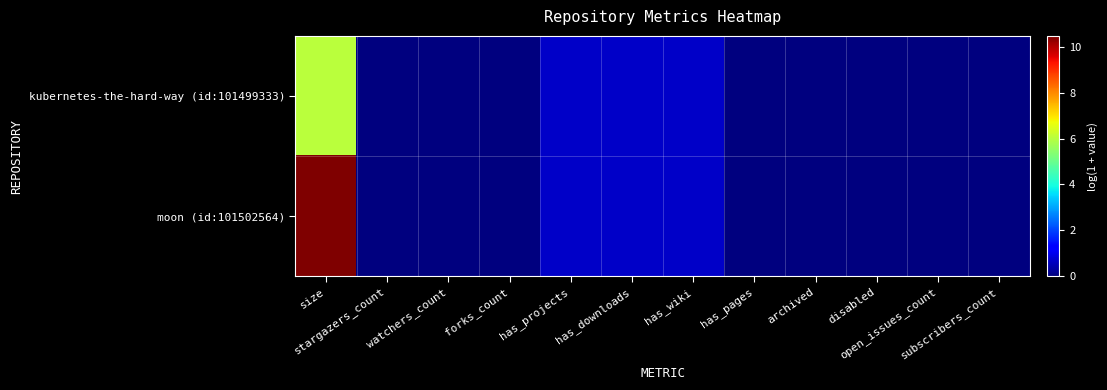

Reading left to right, list all the values displayed in this chart.

kubernetes-the-hard-way (id:101499333): size=6.0	stargazers_count=0.0	watchers_count=0.0	forks_count=0.0	has_projects=0.7	has_downloads=0.7	has_wiki=0.7	has_pages=0.0	archived=0.0	disabled=0.0	open_issues_count=0.0	subscribers_count=0.0
moon (id:101502564): size=10.5	stargazers_count=0.0	watchers_count=0.0	forks_count=0.0	has_projects=0.7	has_downloads=0.7	has_wiki=0.7	has_pages=0.0	archived=0.0	disabled=0.0	open_issues_count=0.0	subscribers_count=0.0